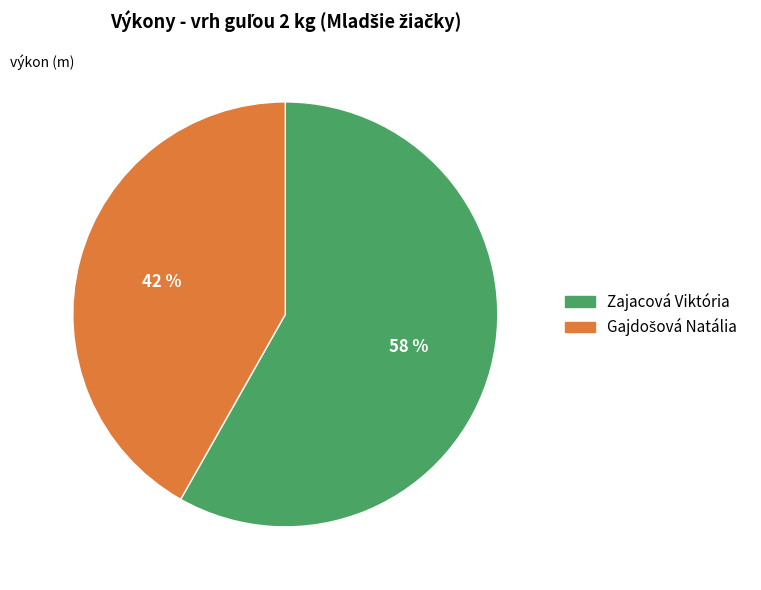

Which slice is the largest?

Zajacová Viktória